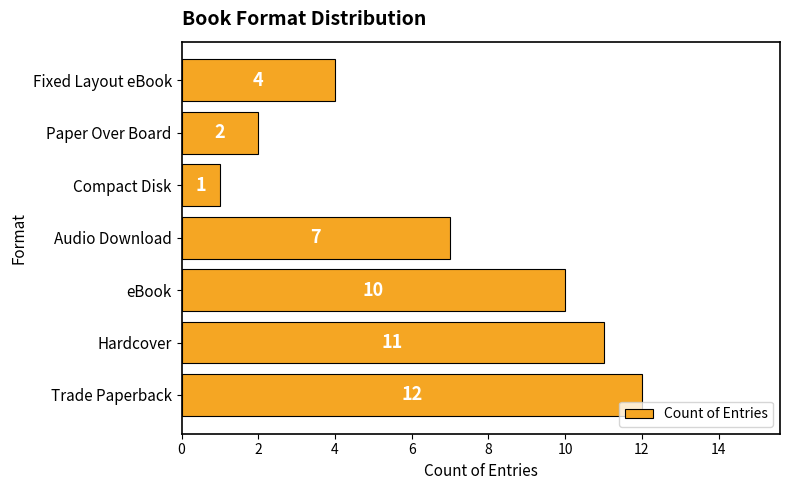

What is the sum of all values?

47